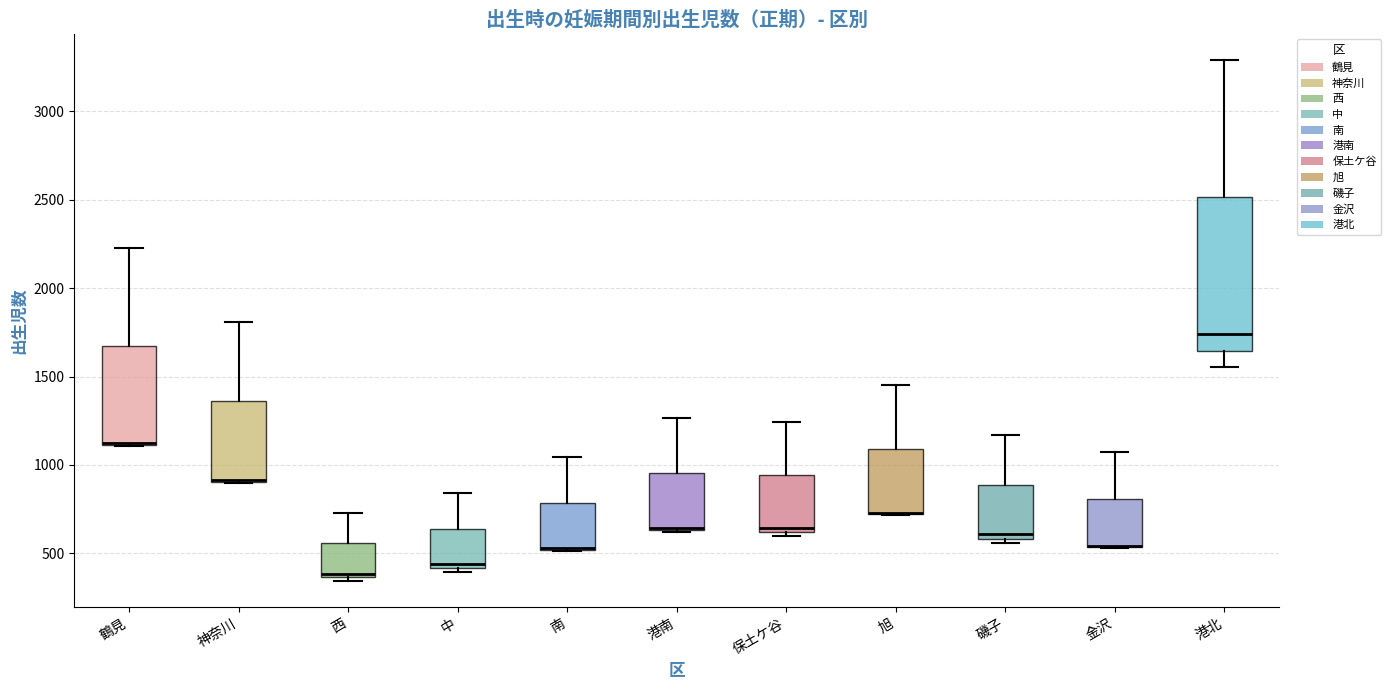

Reading left to right, read every box against the y-axis: the position of its median line, the range the box covers, and the ends of its whiskers. The values are not printed on the chart, so give them approximately, as read against the axis.

鶴見: median 1100 (drawn on the box's lower edge), box 1100 to 1700, whiskers 1100 to 2250
神奈川: median 900 (drawn on the box's lower edge), box 900 to 1350, whiskers 900 to 1800
西: median 400, box 350 to 550, whiskers 350 (just below the box's lower edge) to 750
中: median 450, box 400 to 650, whiskers 400 (just below the box's lower edge) to 850
南: median 550 (drawn on the box's lower edge), box 500 to 800, whiskers 500 to 1050
港南: median 650 (drawn on the box's lower edge), box 650 to 950, whiskers 600 to 1250
保土ケ谷: median 650, box 600 to 950, whiskers 600 (just below the box's lower edge) to 1250
旭: median 750 (drawn on the box's lower edge), box 750 to 1100, whiskers 700 to 1450
磯子: median 600 (just above the box's lower edge), box 600 to 900, whiskers 550 to 1150
金沢: median 550 (drawn on the box's lower edge), box 550 to 800, whiskers 550 to 1050
港北: median 1750, box 1650 to 2500, whiskers 1550 to 3300